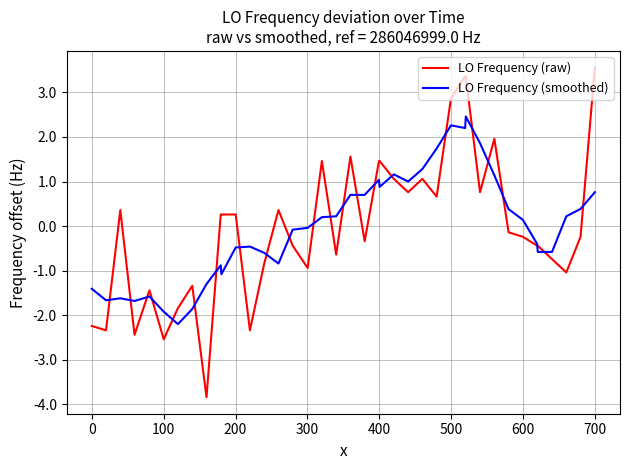

What is the greatest value displayed?

3.6